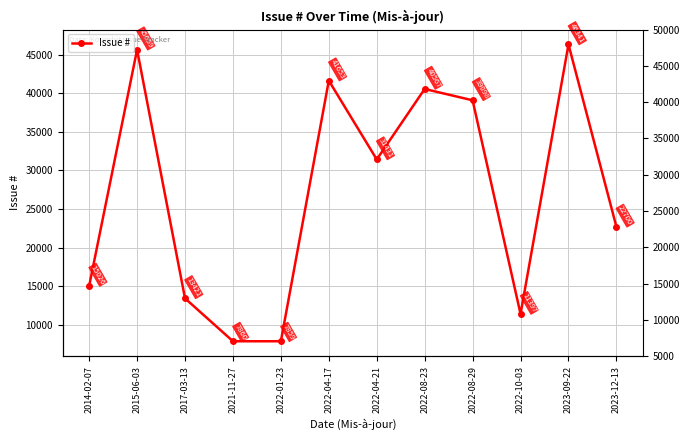

Reading right to left, transcribe all the data shown in this chart.

22700	46341	11397	39098	40567	31431	41653	7859	7860	13421	45659	15026